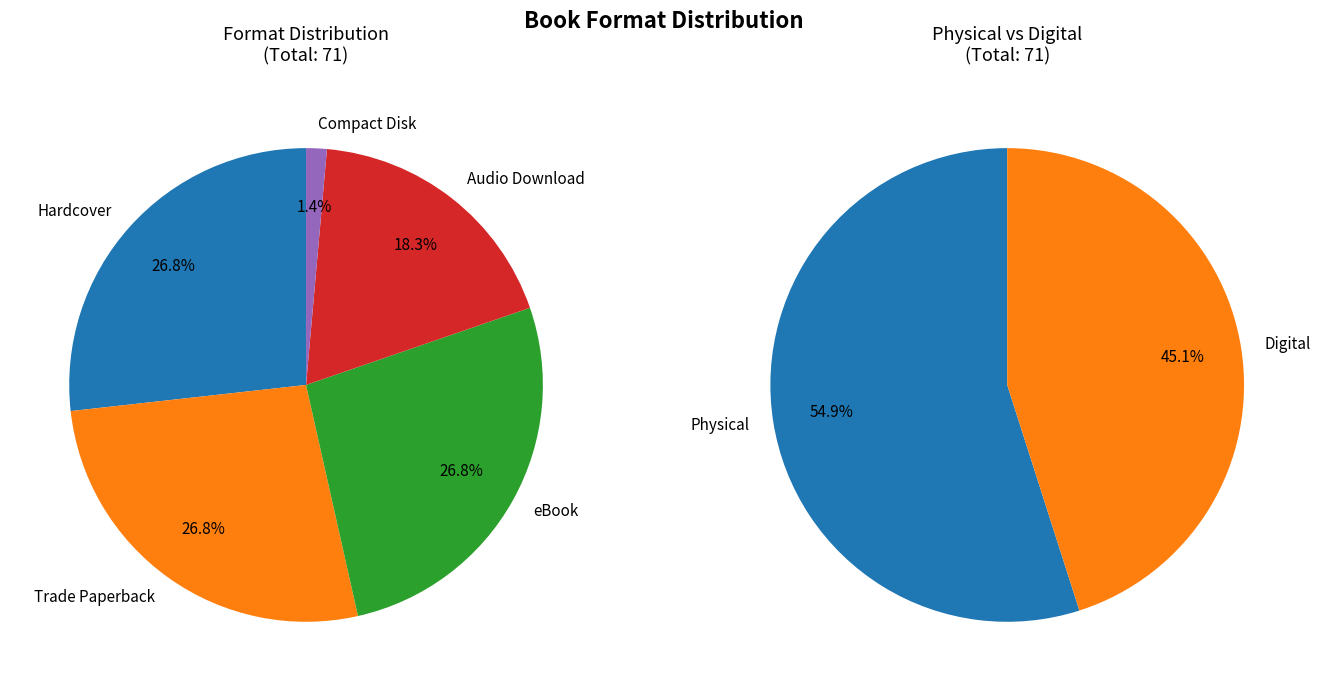

What percentage is the Compact Disk slice, to the nearest percent?

1%